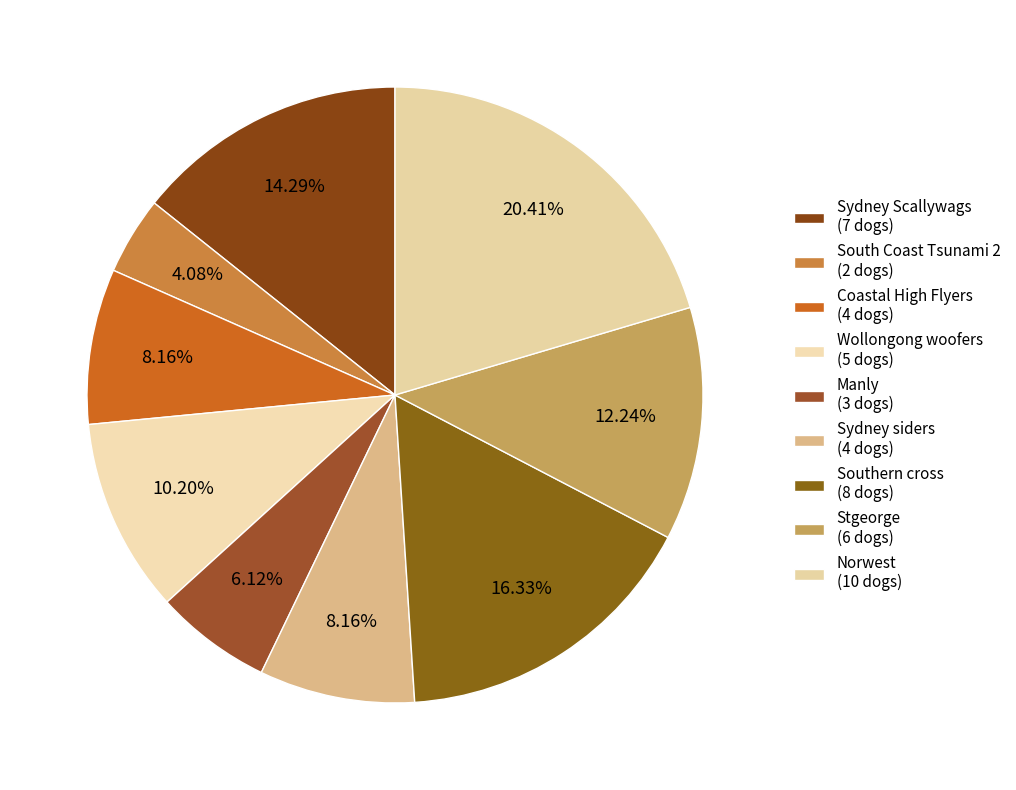

What is the change in value from Southern cross to Stgeorge?

-2